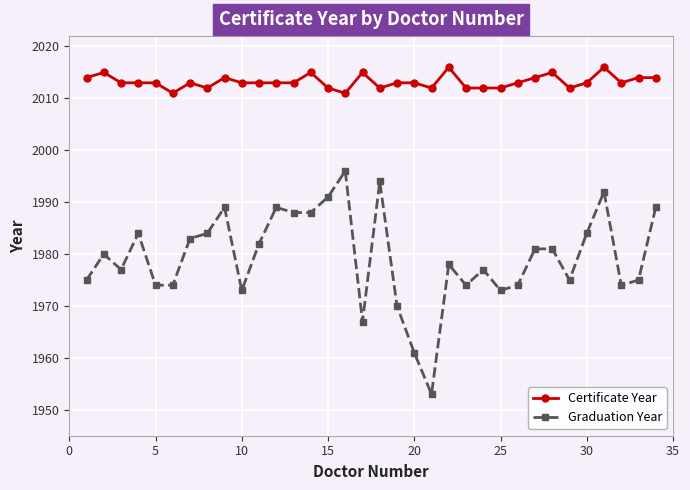

True or false: Graduation Year has more than 1 points higher than both neighbors.

True